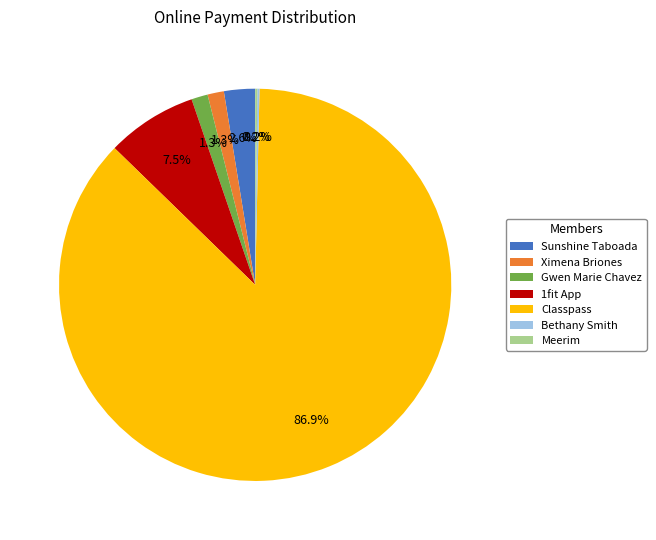

To the nearest percent, what is the difference between the Sunshine Taboada and Classpass slice percentages?

84%